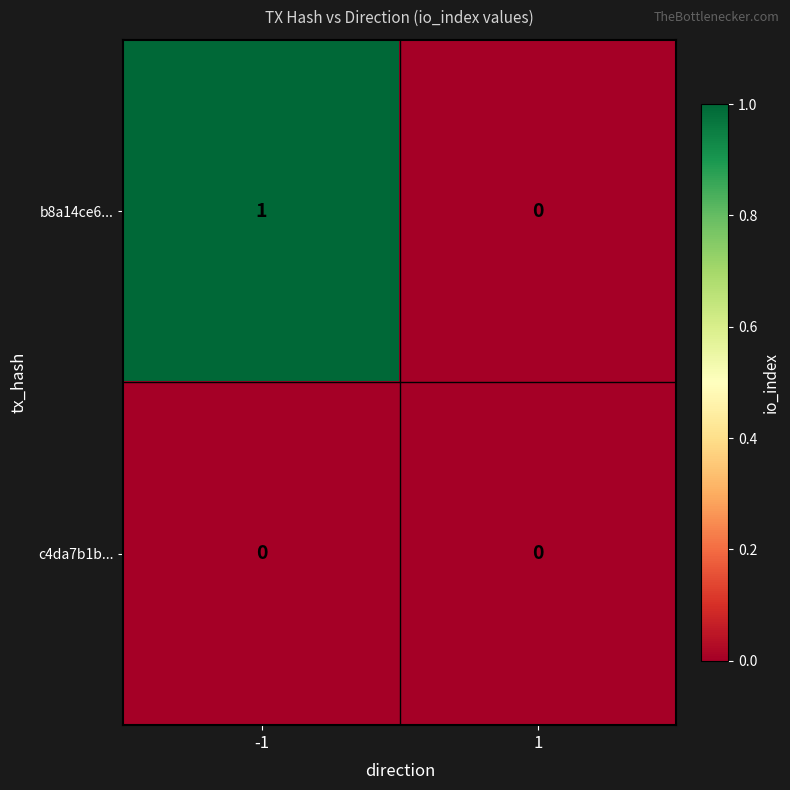

List the labels in order of b8a14ce6... value, largest first.

-1, 1